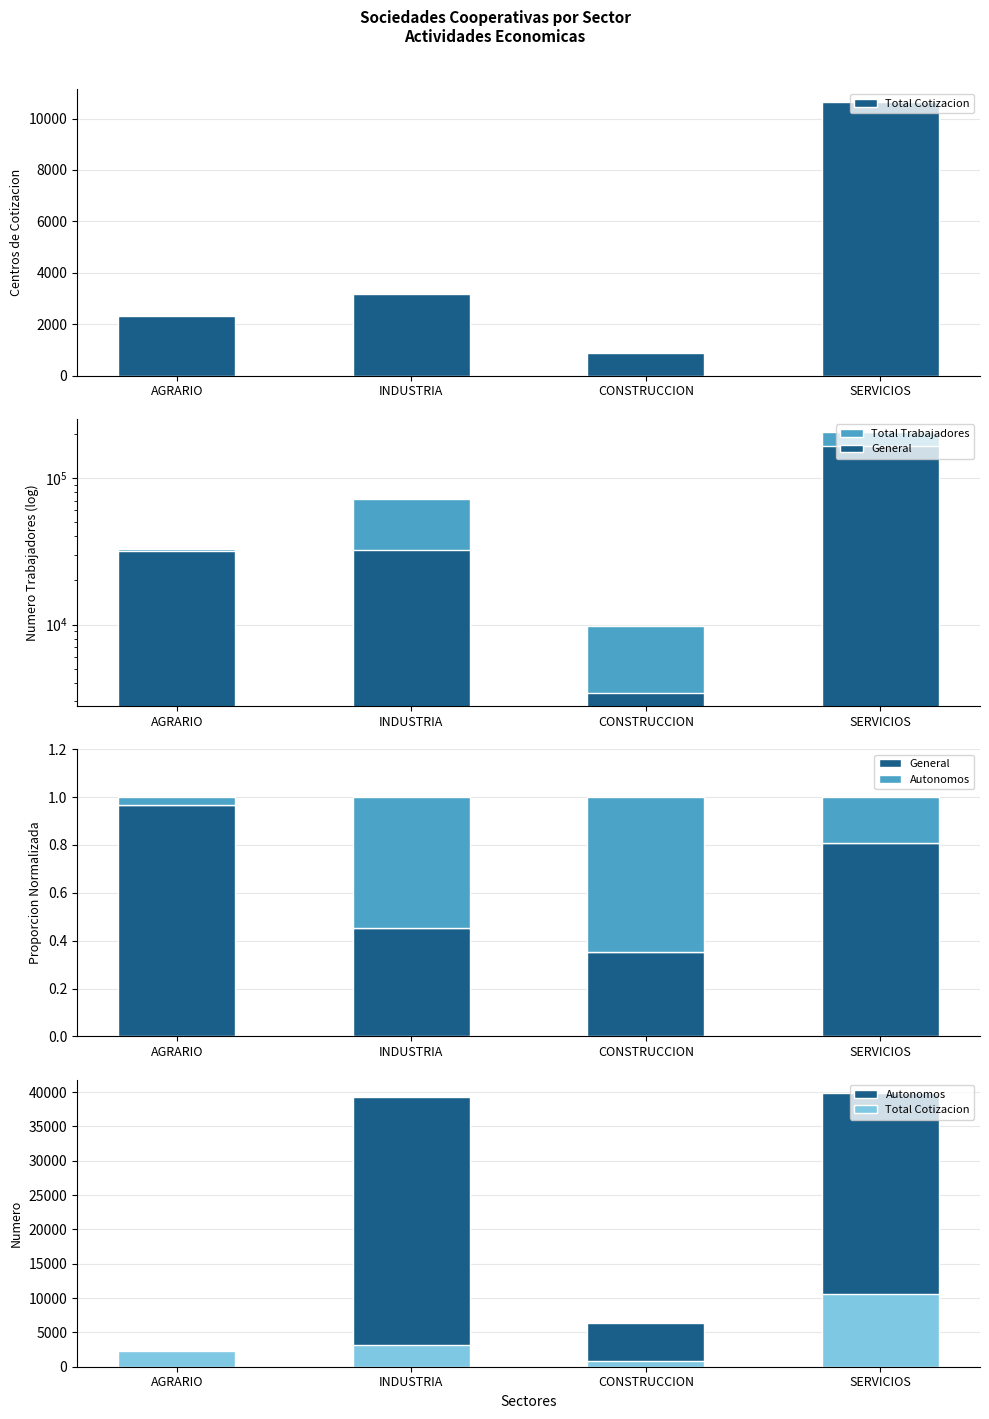

At how many categories does at least one series exceed 180197?

1